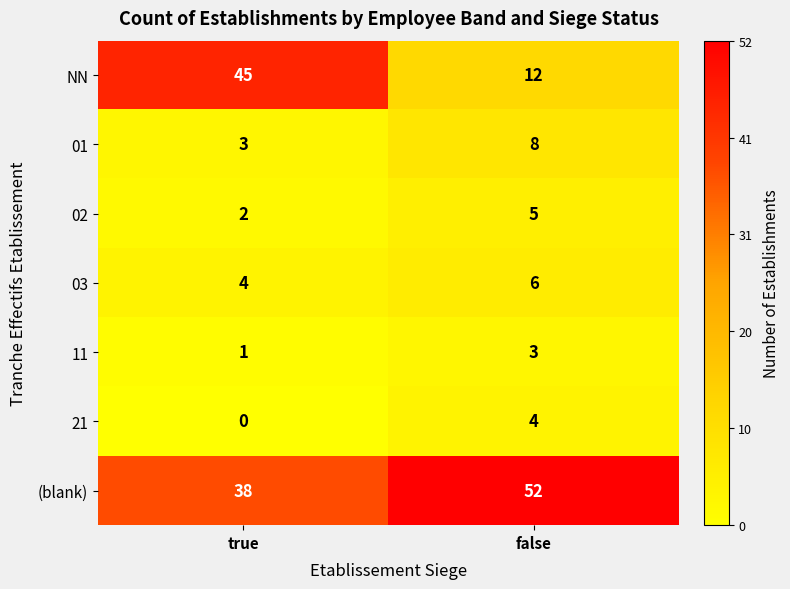

Which series has the largest total across all categories?

(blank)